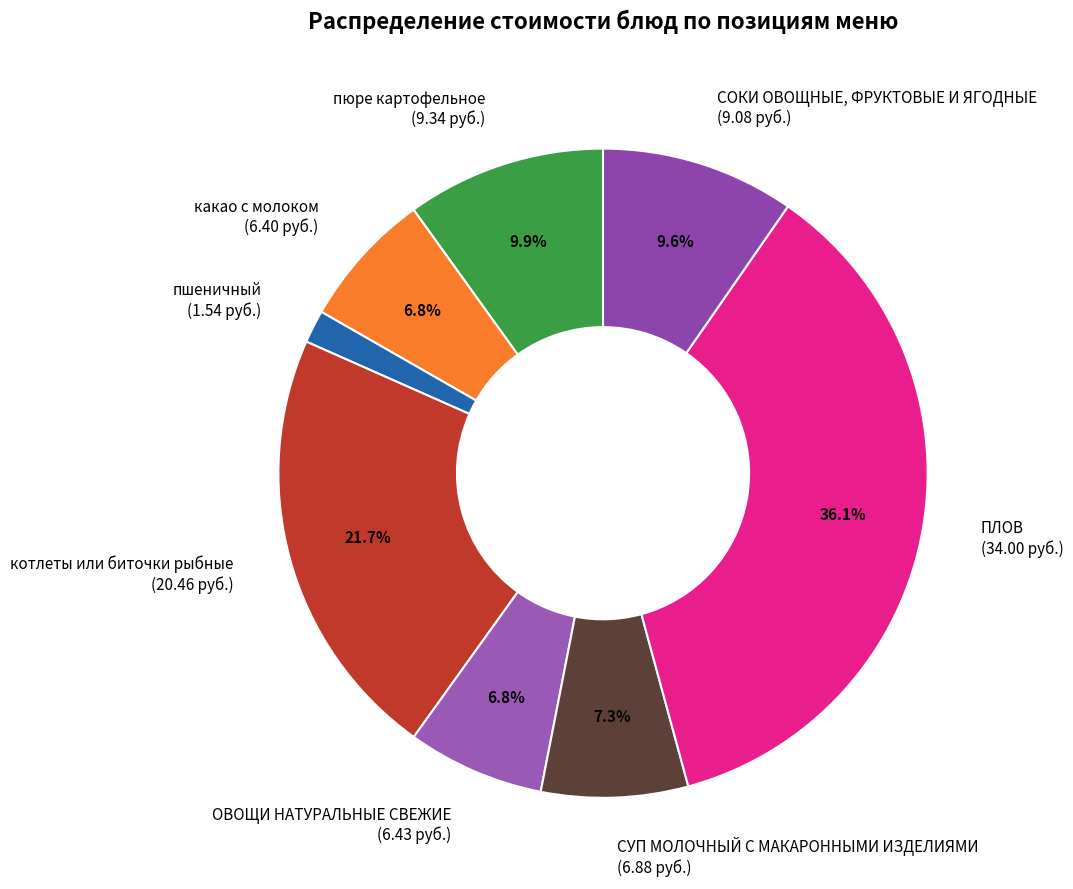

How much of the chart is everything except пюре картофельное (9.34 руб.)?

90.1%